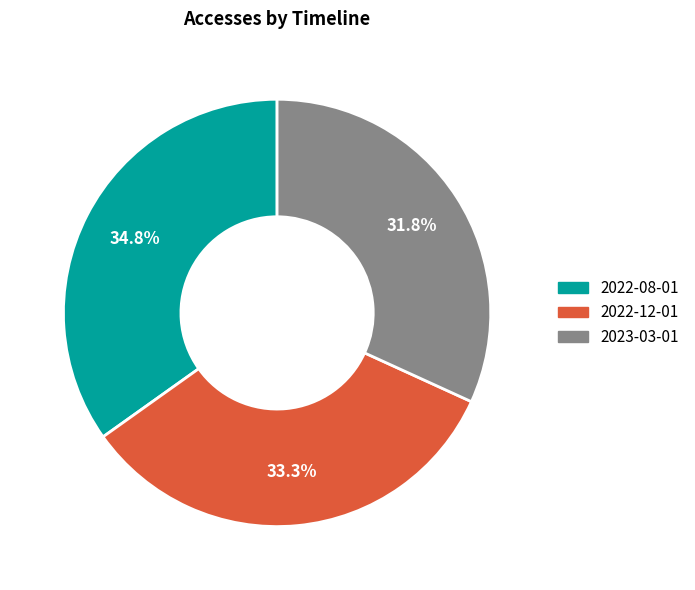

True or false: 2022-08-01 accounts for 48% of the total.

False